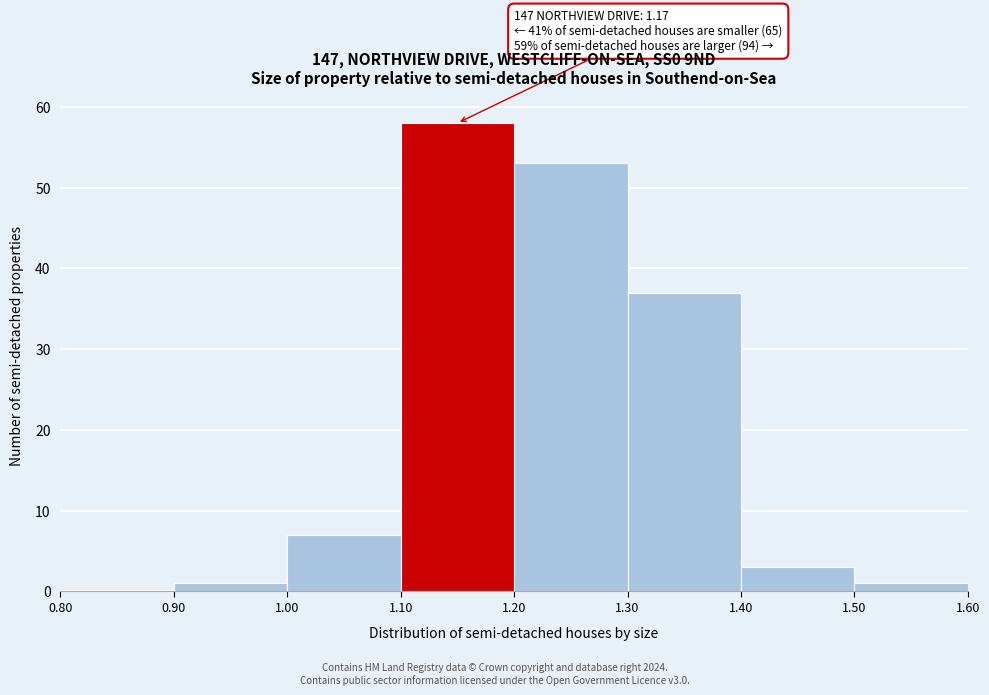

Over which range of the x-axis is the bar tallest?

1.10 to 1.20